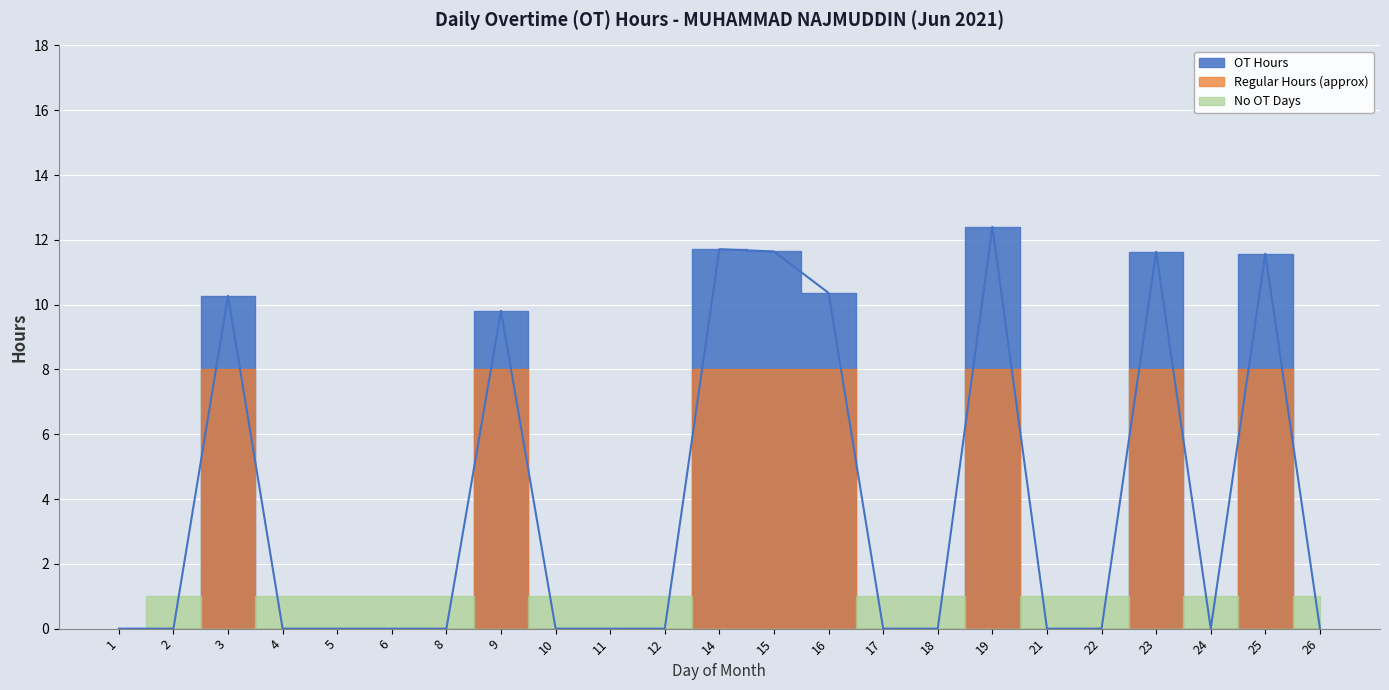

Rank the categories by OT value from lowest to highest.

1, 2, 4, 5, 6, 8, 10, 11, 12, 17, 18, 21, 22, 24, 26, 9, 3, 16, 25, 23, 15, 14, 19